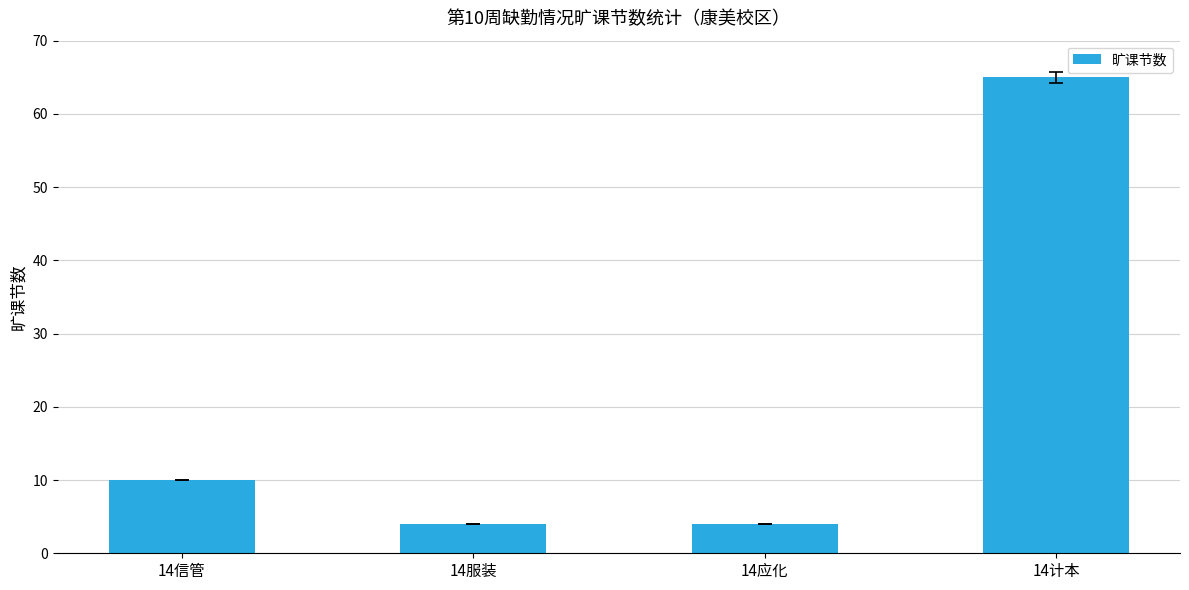

At which category does the chart reach its peak across all series?

14计本